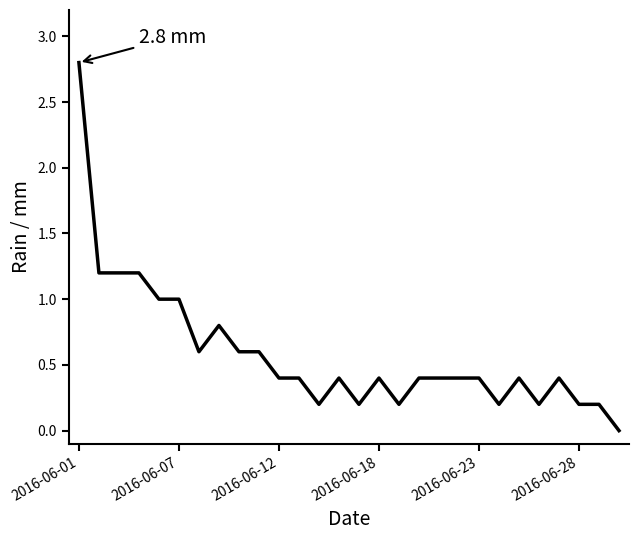

How many series are shown in this chart?

1